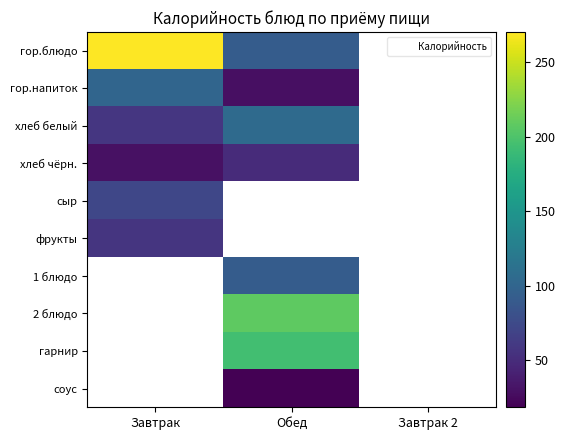

Which series has the largest range (max minus min)?

гор.блюдо